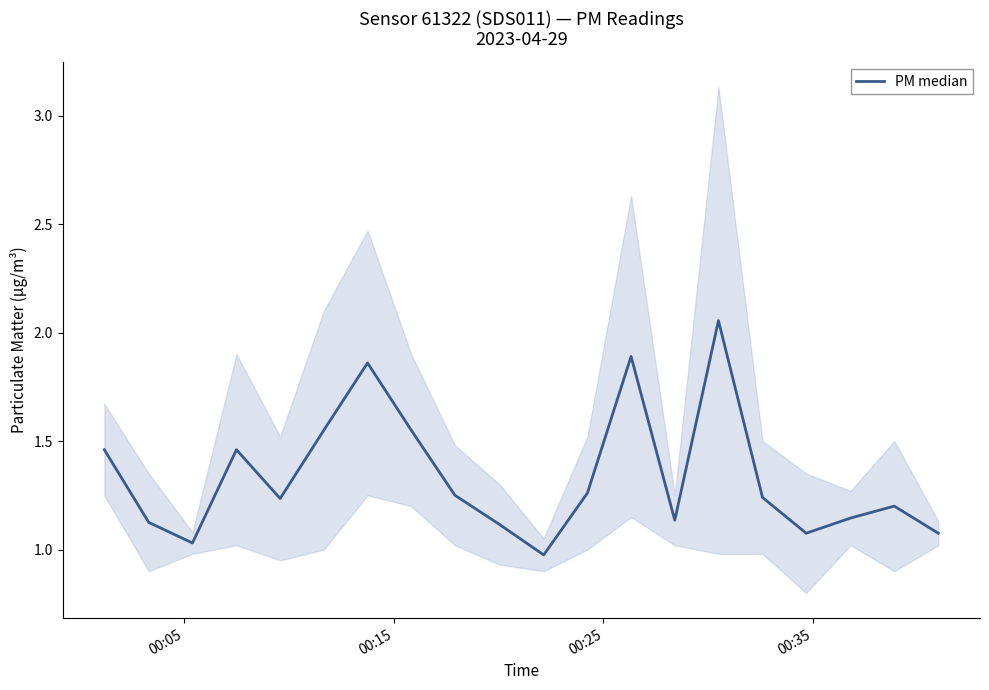

What is the value of the 5th point from the left?

1.2